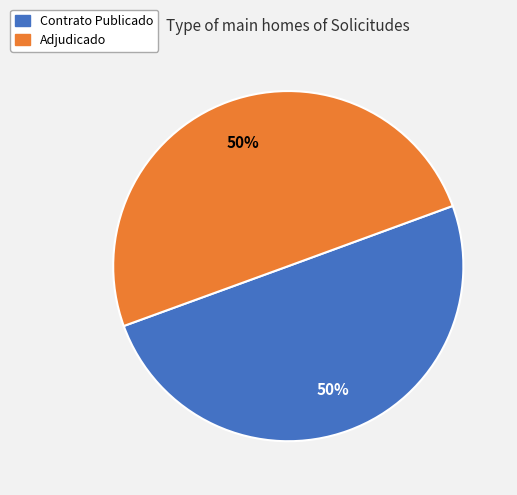

Combined, do Adjudicado and Contrato Publicado account for over 50%?

Yes